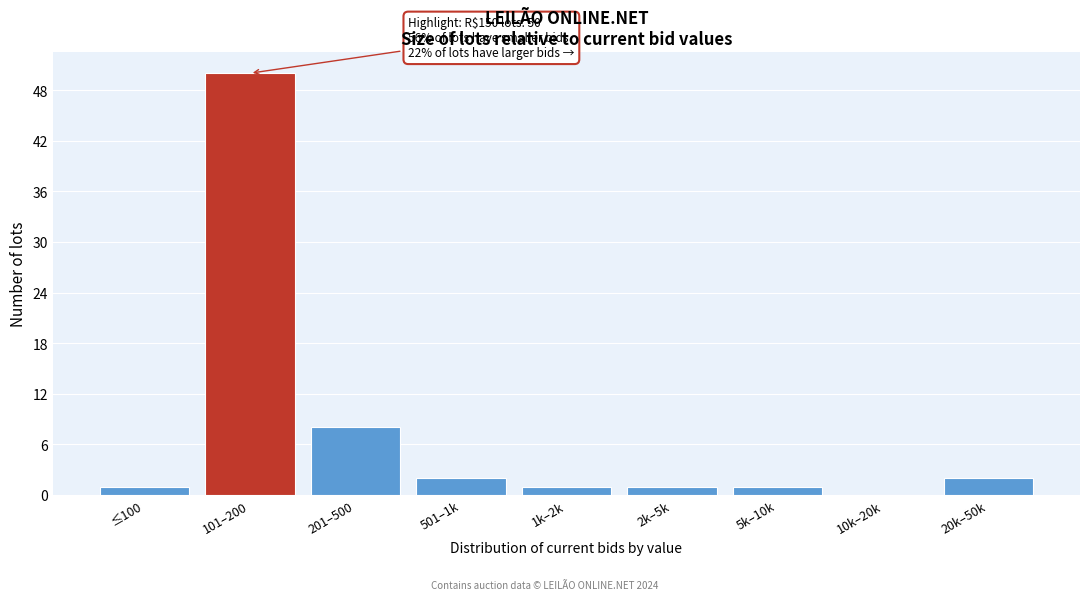

Reading left to right, what are all the values shown in this chart?

≤100=1	101–200=50	201–500=8	501–1k=2	1k–2k=1	2k–5k=1	5k–10k=1	10k–20k=0	20k–50k=2